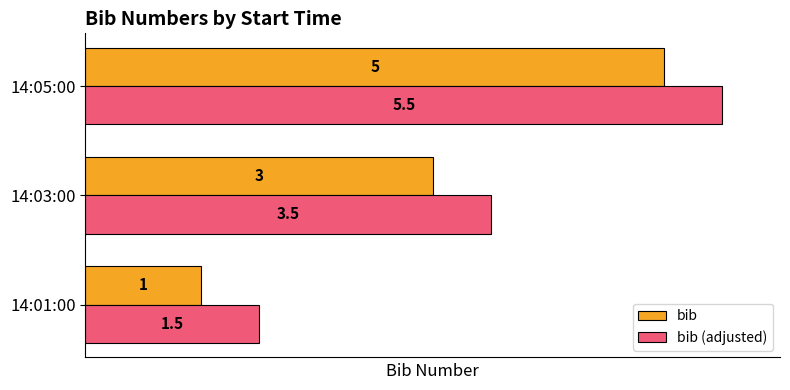

The bib (adjusted) series shows 3.6 at 14:05:00. True or false?

False